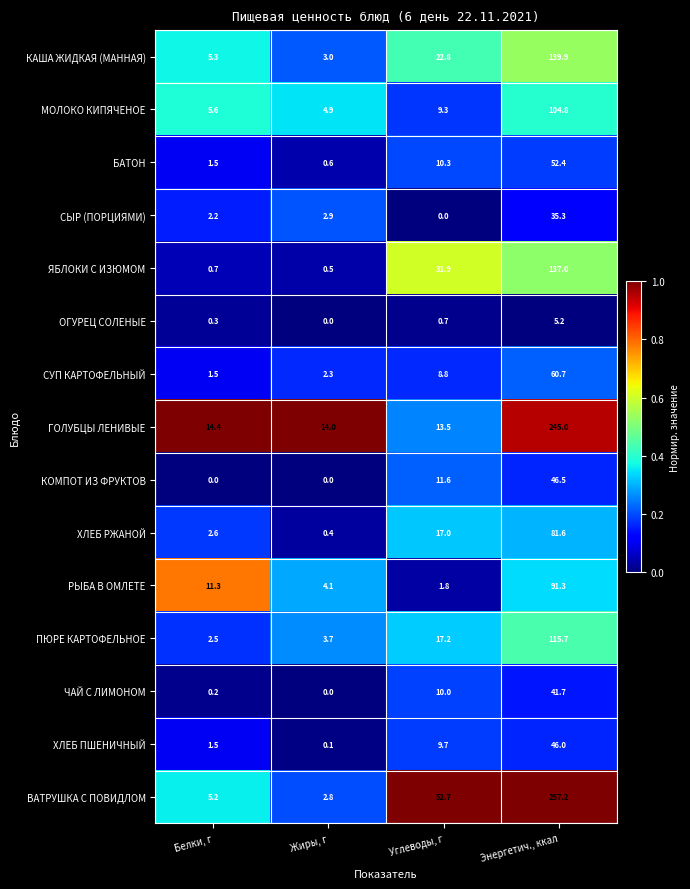

Which series has the widest spread of values?

ВАТРУШКА С ПОВИДЛОМ